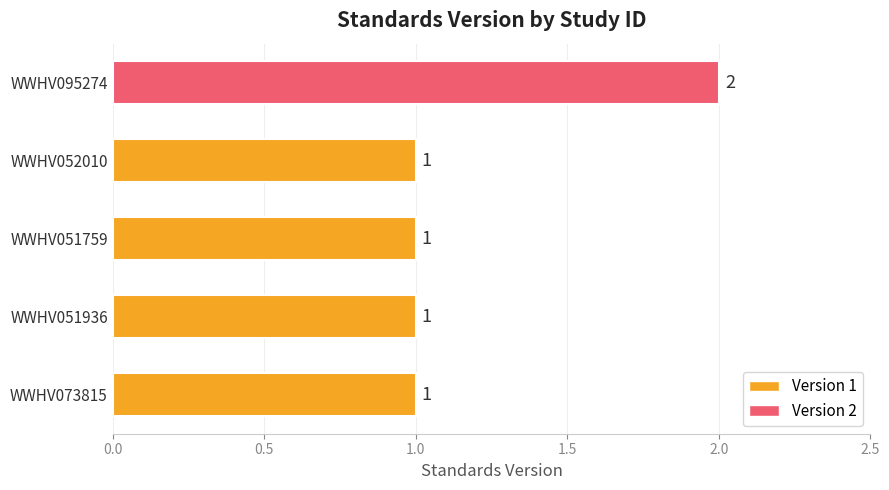

How many values exceed 1?

1